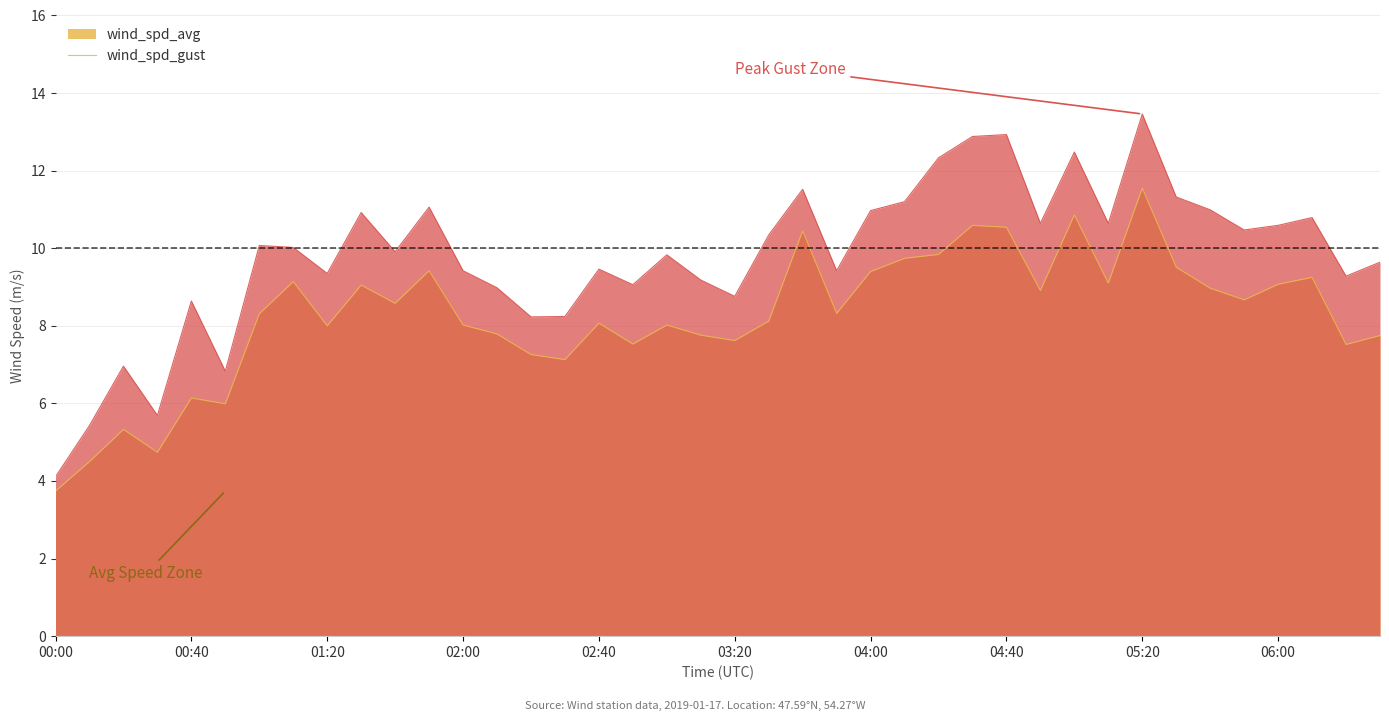

What are all the series names shown in the legend?

wind_spd_avg, wind_spd_gust